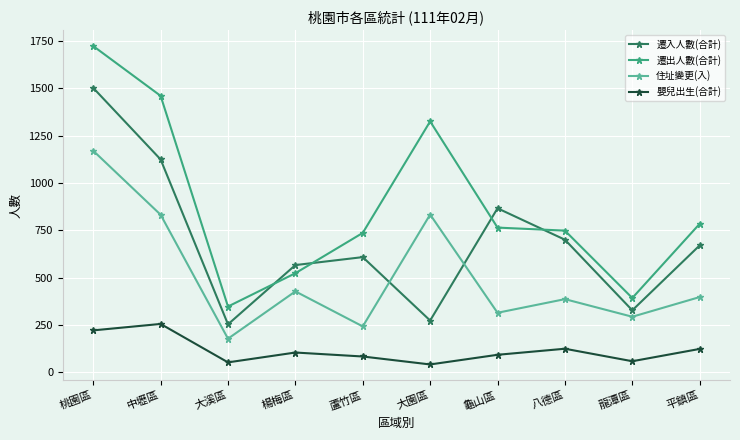

Which series has the largest total across all categories?

遷出人數(合計)